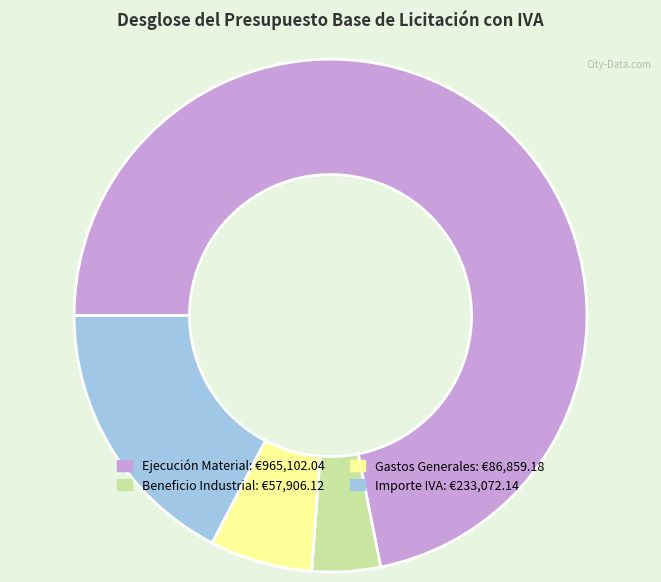

Combined, do Importe IVA and Gastos Generales account for over 50%?

No